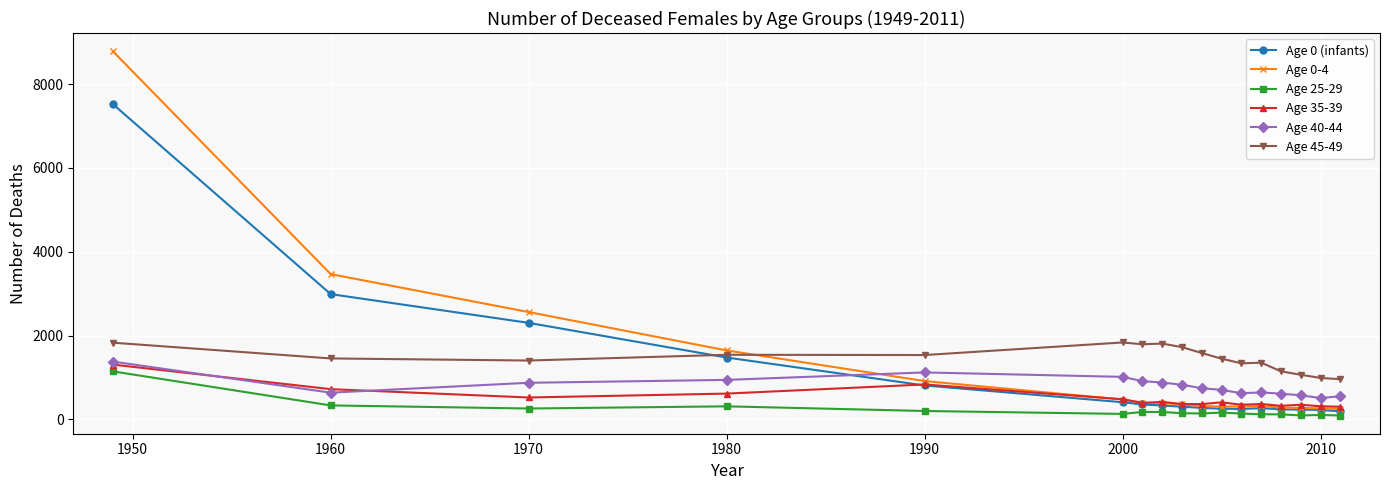

Which series has the widest spread of values?

Age 0-4